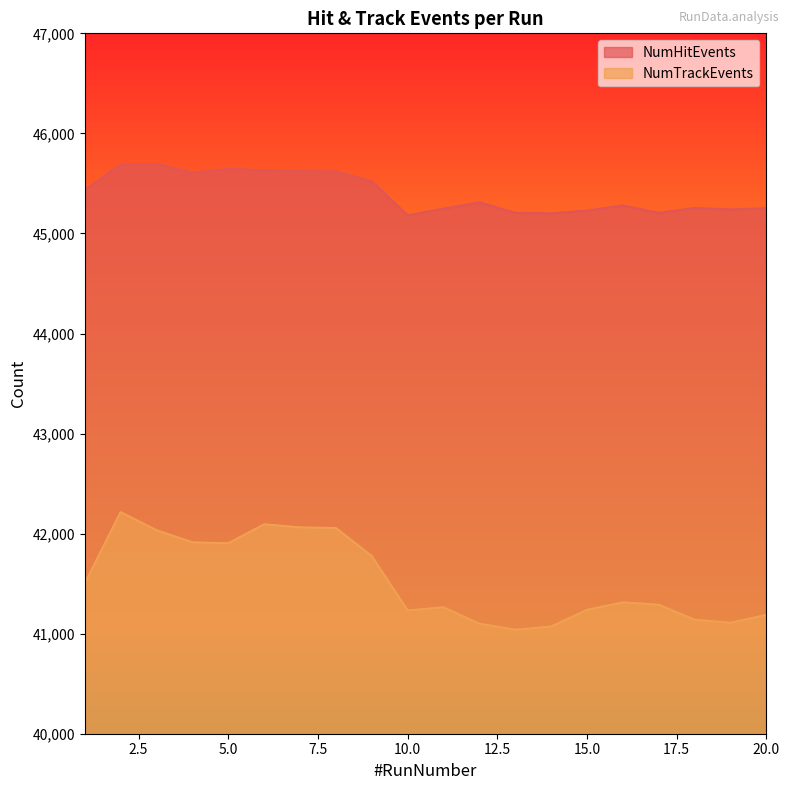

True or false: NumHitEvents and NumTrackEvents intersect in this chart.

False